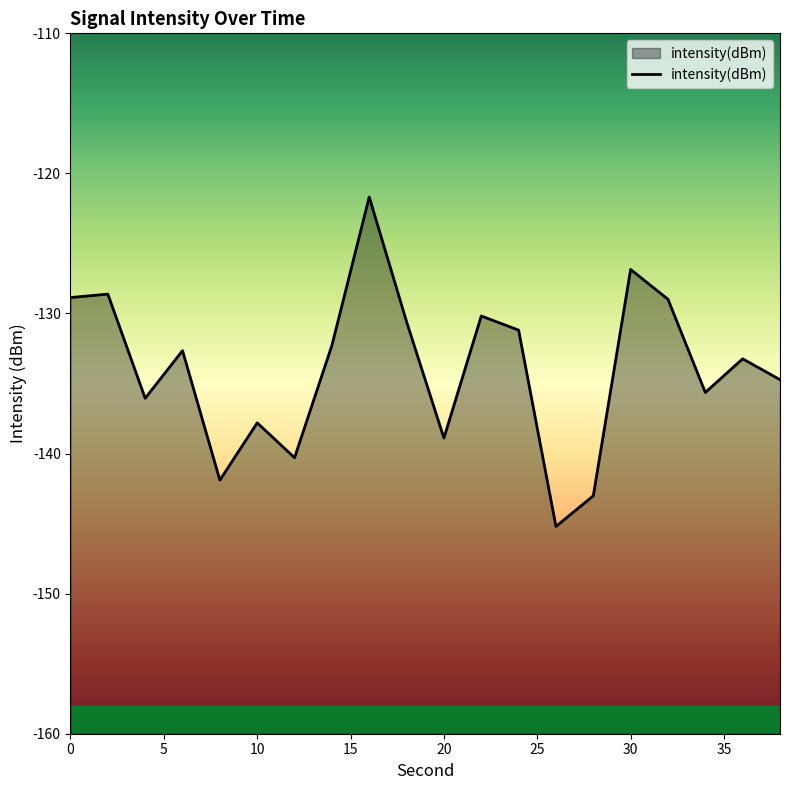

Reading left to right, list all the values displayed in this chart.

-128.9	-128.6	-136.1	-132.7	-141.9	-137.8	-140.3	-132.3	-121.7	-130.6	-138.9	-130.2	-131.2	-145.2	-143.0	-126.9	-129.0	-135.6	-133.2	-134.7